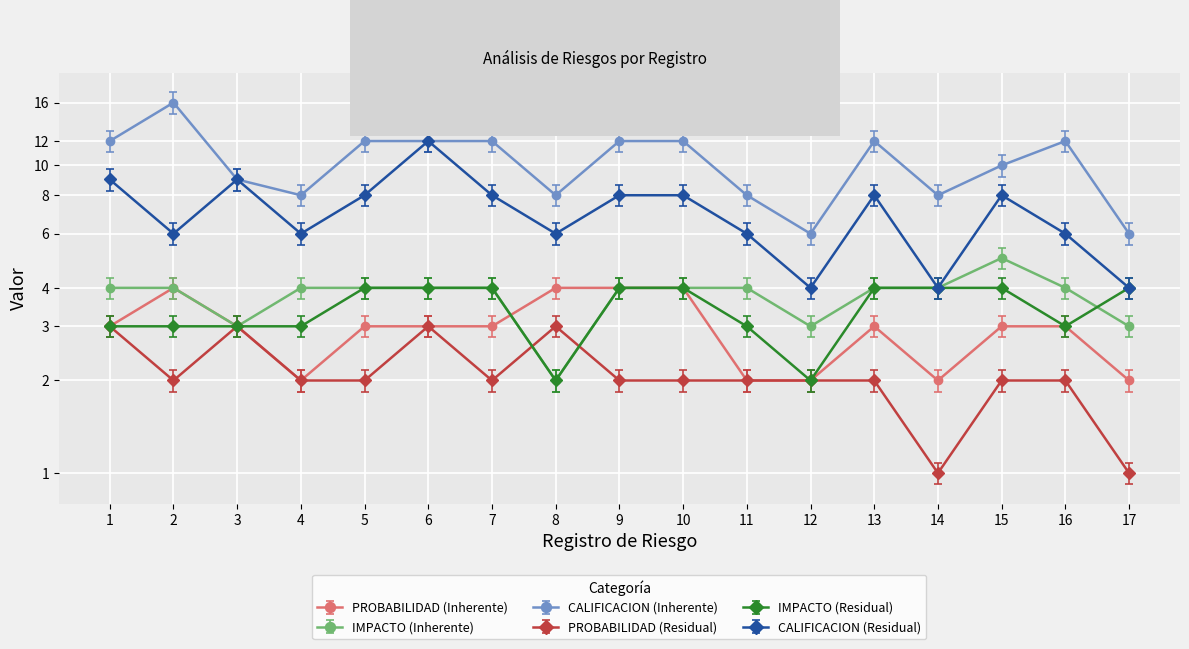

True or false: IMPACTO (Inherente) has more than 1 points higher than both neighbors.

False